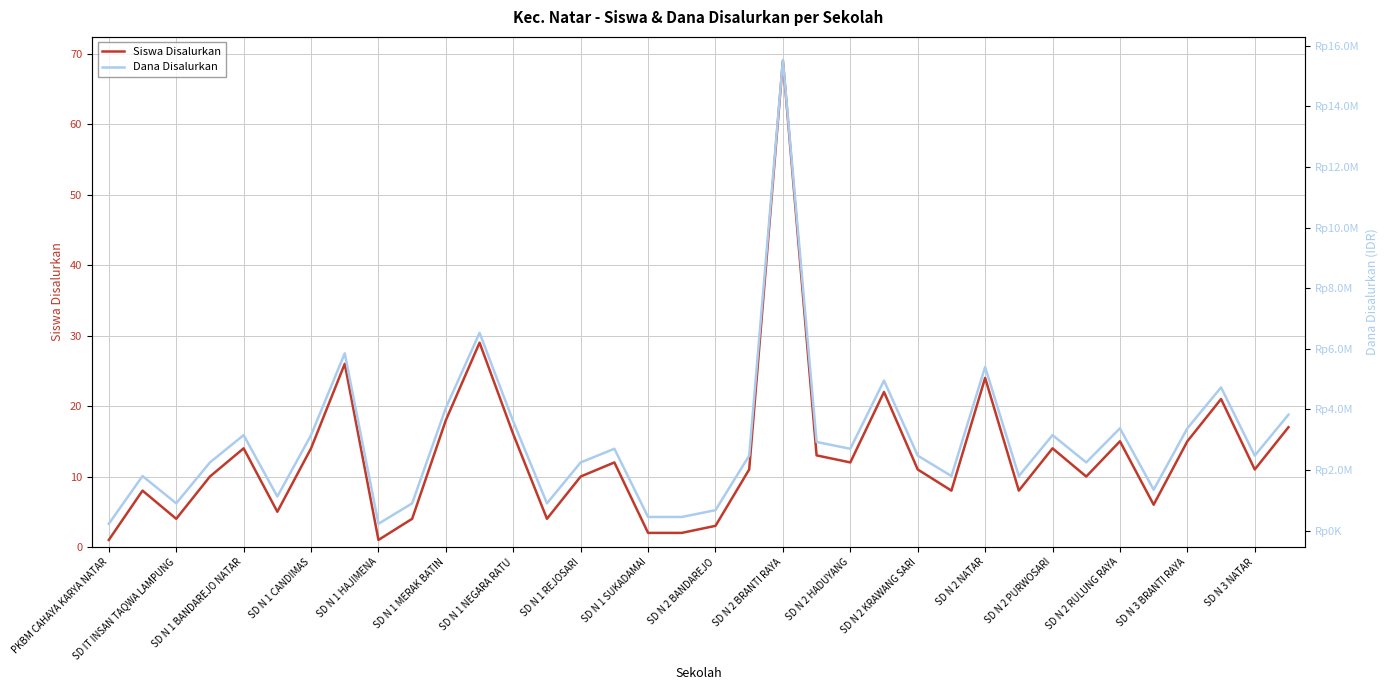

What is the value of the Dana Disalurkan point at the 15th from the left?

2250000